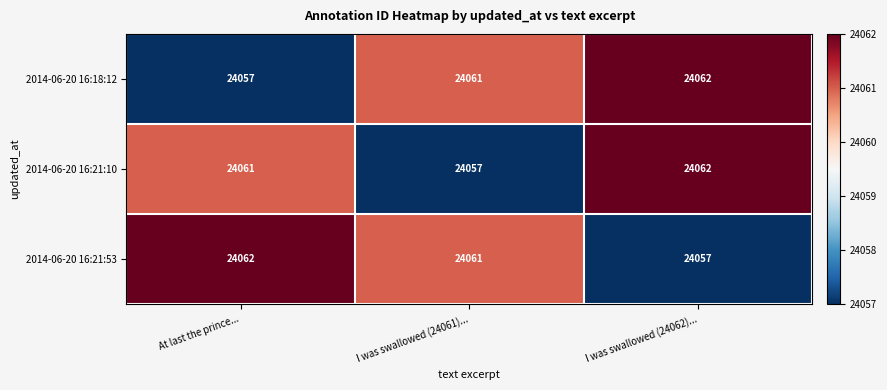

Reading left to right, what are all the values shown in this chart?

2014-06-20 16:18:12: 24057	24061	24062
2014-06-20 16:21:10: 24061	24057	24062
2014-06-20 16:21:53: 24062	24061	24057